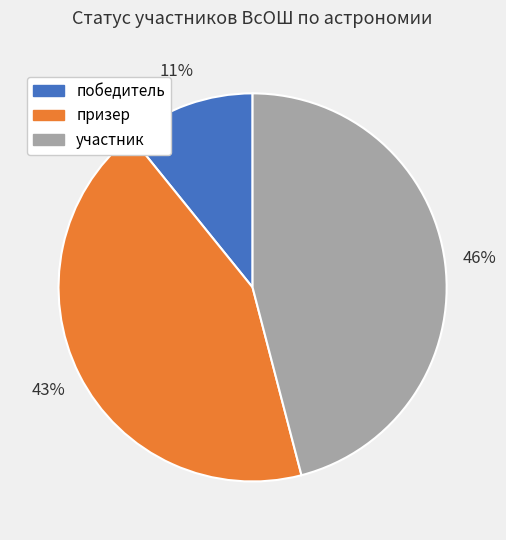

To the nearest percent, what is the combined percentage of участник and призер?

89%